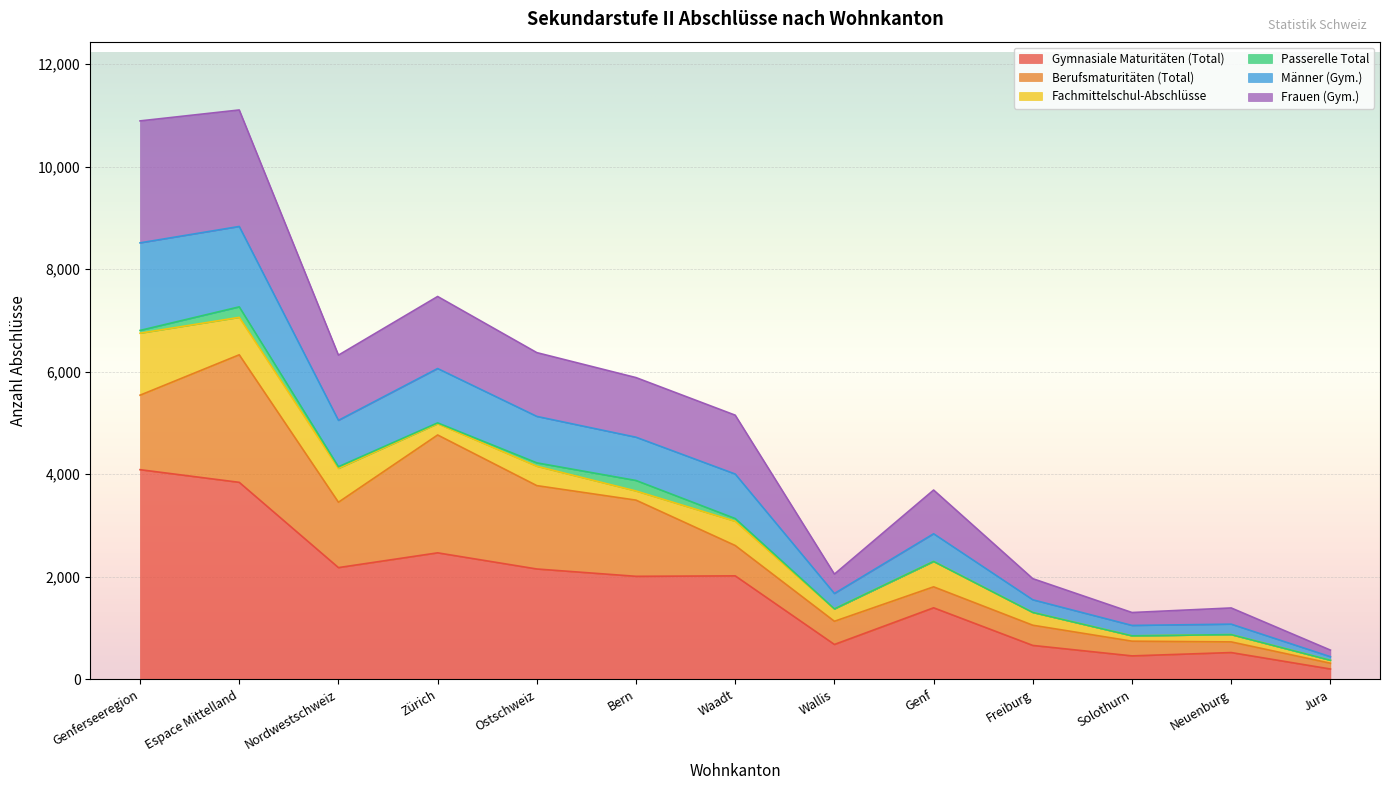

What are all the series names shown in the legend?

Gymnasiale Maturitäten (Total), Berufsmaturitäten (Total), Fachmittelschul-Abschlüsse, Passerelle Total, Männer (Gym.), Frauen (Gym.)